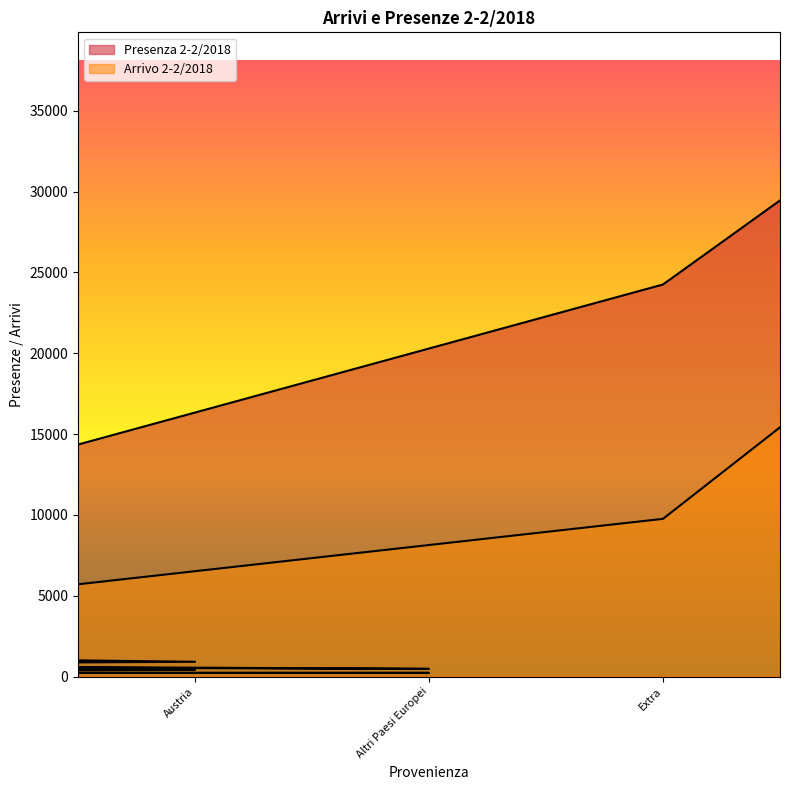

Where is Arrivo 2-2/2018 nearest to the value 10656?

Extra